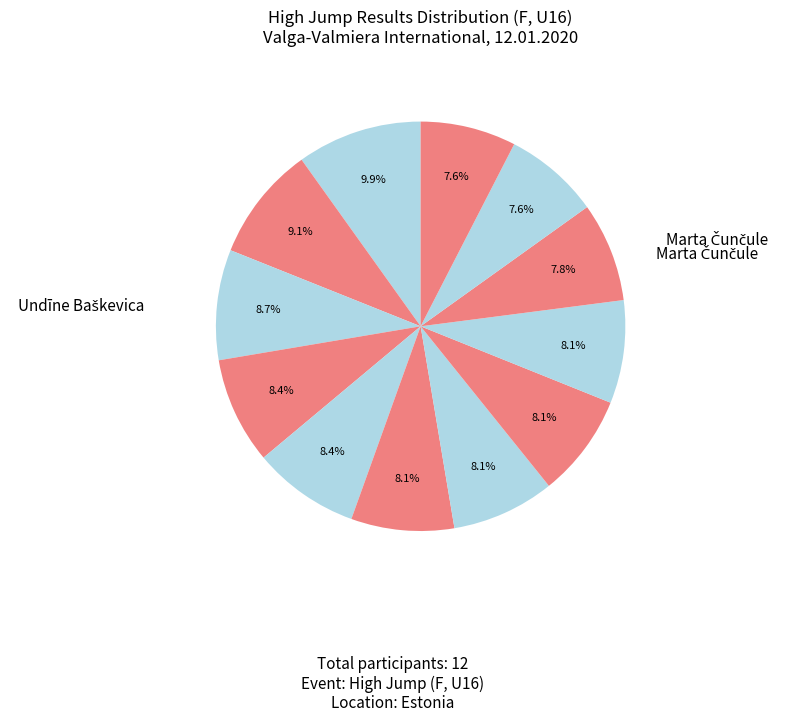

Count the number of slices in the pie.

12